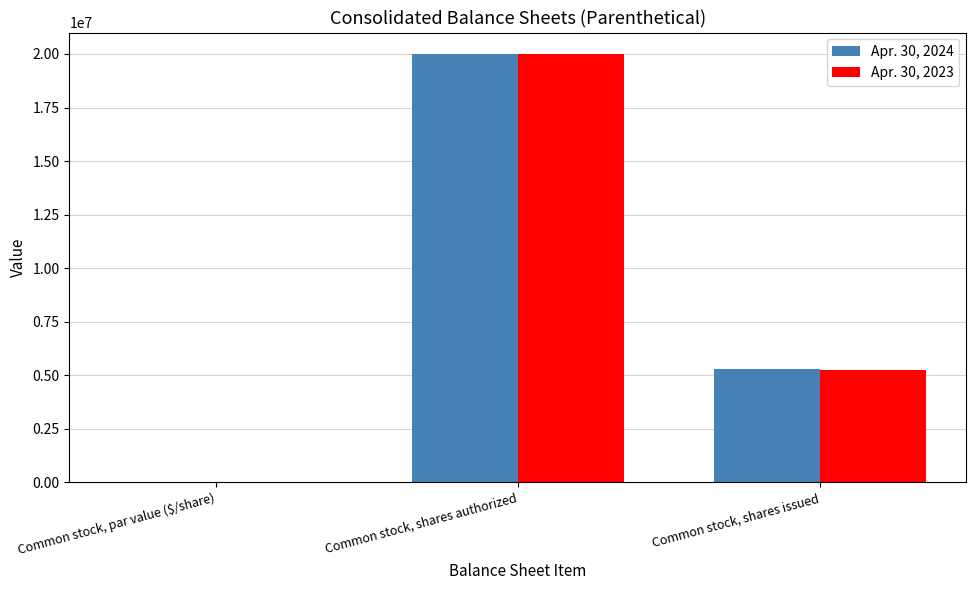

True or false: Apr. 30, 2024 has a value of 8720170.0 at Common stock, shares issued.

False